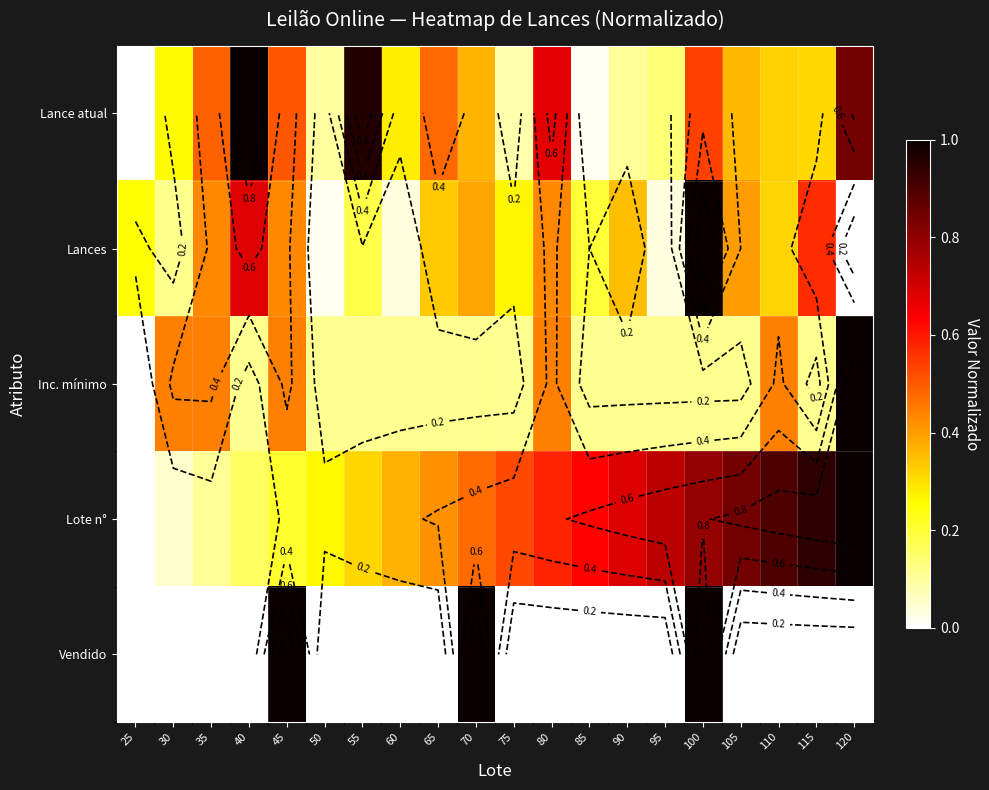

Which series has the largest total across all categories?

Lote n°